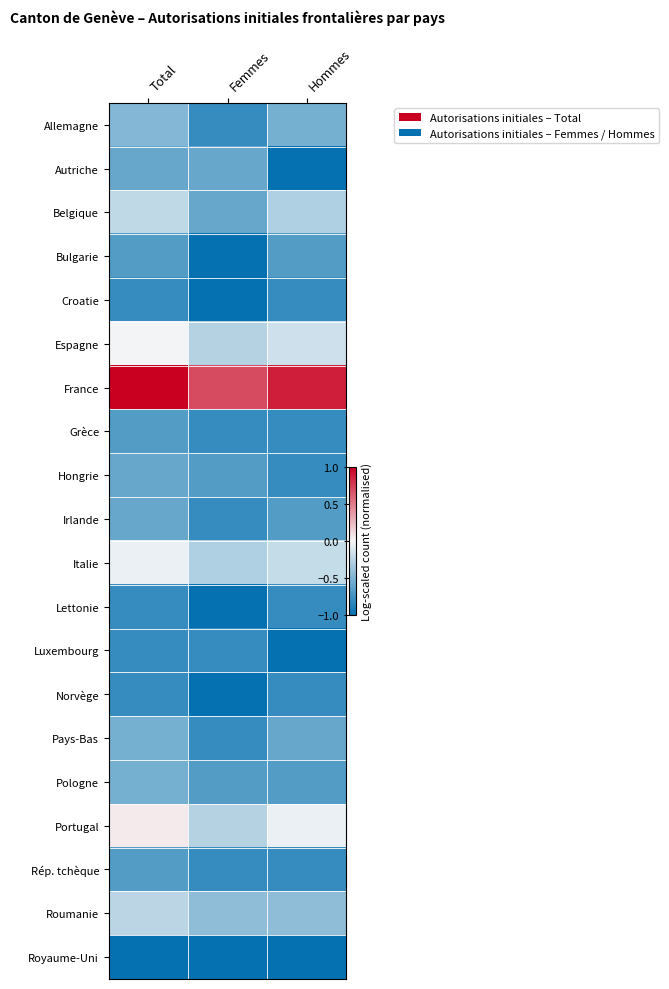

Reading left to right, transcribe all the data shown in this chart.

Allemagne: Total=-0.5	Femmes=-0.8	Hommes=-0.5
Autriche: Total=-0.6	Femmes=-0.6	Hommes=-1.0
Belgique: Total=-0.2	Femmes=-0.6	Hommes=-0.3
Bulgarie: Total=-0.7	Femmes=-1.0	Hommes=-0.7
Croatie: Total=-0.8	Femmes=-1.0	Hommes=-0.8
Espagne: Total=-0.0	Femmes=-0.3	Hommes=-0.2
France: Total=1.0	Femmes=0.7	Hommes=0.9
Grèce: Total=-0.7	Femmes=-0.8	Hommes=-0.8
Hongrie: Total=-0.6	Femmes=-0.7	Hommes=-0.8
Irlande: Total=-0.6	Femmes=-0.8	Hommes=-0.7
Italie: Total=-0.1	Femmes=-0.3	Hommes=-0.2
Lettonie: Total=-0.8	Femmes=-1.0	Hommes=-0.8
Luxembourg: Total=-0.8	Femmes=-0.8	Hommes=-1.0
Norvège: Total=-0.8	Femmes=-1.0	Hommes=-0.8
Pays-Bas: Total=-0.5	Femmes=-0.8	Hommes=-0.6
Pologne: Total=-0.5	Femmes=-0.7	Hommes=-0.7
Portugal: Total=0.1	Femmes=-0.3	Hommes=-0.1
Rép. tchèque: Total=-0.7	Femmes=-0.8	Hommes=-0.8
Roumanie: Total=-0.2	Femmes=-0.4	Hommes=-0.4
Royaume-Uni: Total=-1.0	Femmes=-1.0	Hommes=-1.0